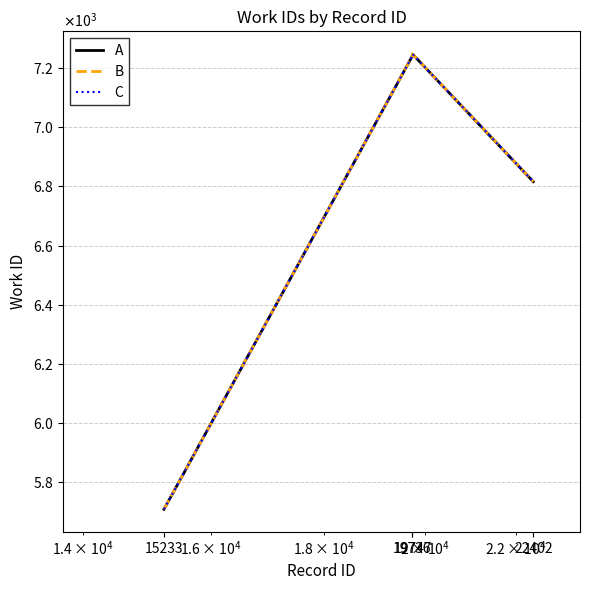

Does the chart display data point markers on the line(s)?

No